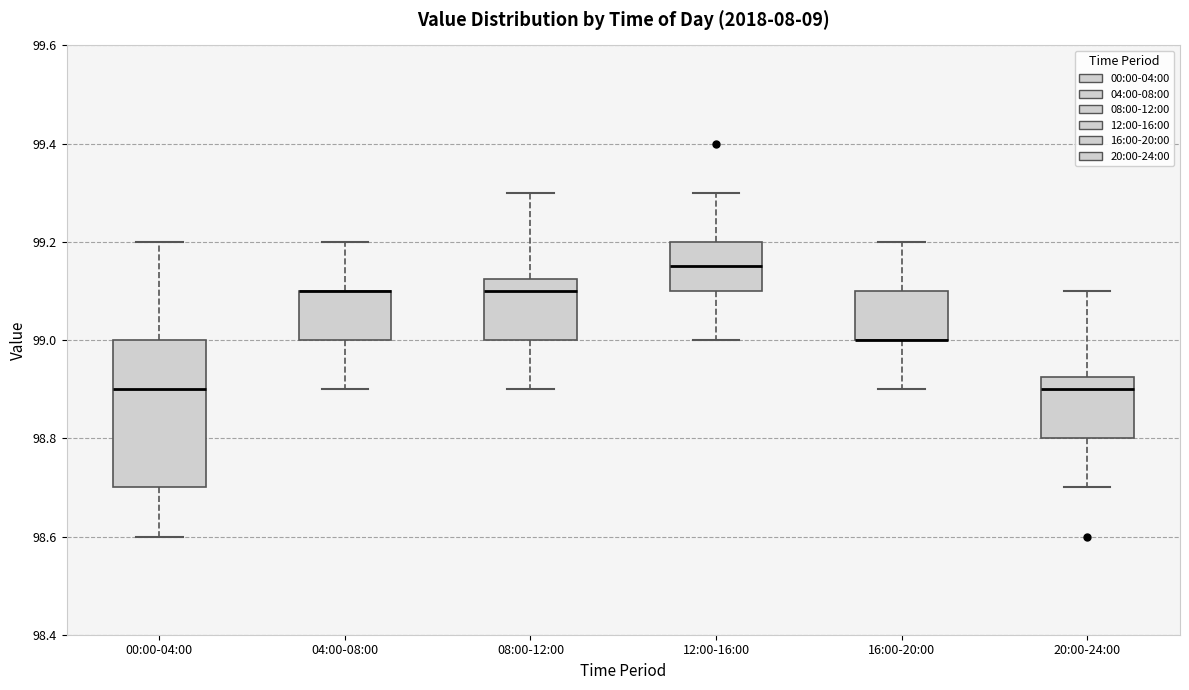

Reading left to right, read every box against the y-axis: the position of its median line, the range the box covers, and the ends of its whiskers. The values are not printed on the chart, so give them approximately, as read against the axis.

00:00-04:00: median 98.90, box 98.70 to 99.00, whiskers 98.60 to 99.20
04:00-08:00: median 99.10 (drawn on the box's upper edge), box 99.00 to 99.10, whiskers 98.90 to 99.20
08:00-12:00: median 99.10, box 99.00 to 99.12, whiskers 98.90 to 99.30
12:00-16:00: median 99.16, box 99.10 to 99.20, whiskers 99.00 to 99.30
16:00-20:00: median 99.00 (drawn on the box's lower edge), box 99.00 to 99.10, whiskers 98.90 to 99.20
20:00-24:00: median 98.90, box 98.80 to 98.92, whiskers 98.70 to 99.10